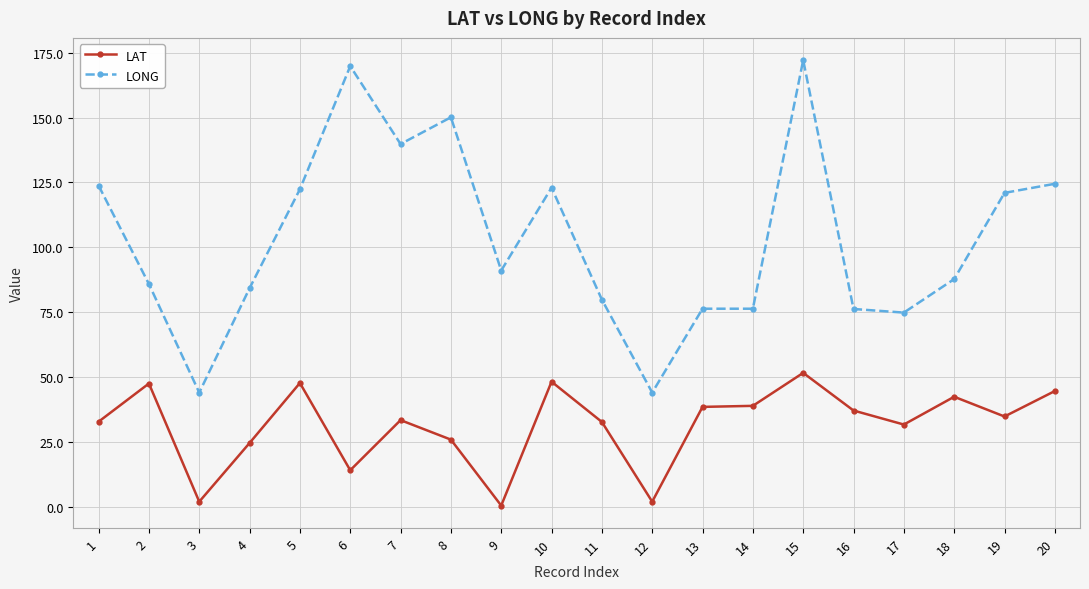

True or false: LONG and LAT intersect in this chart.

False